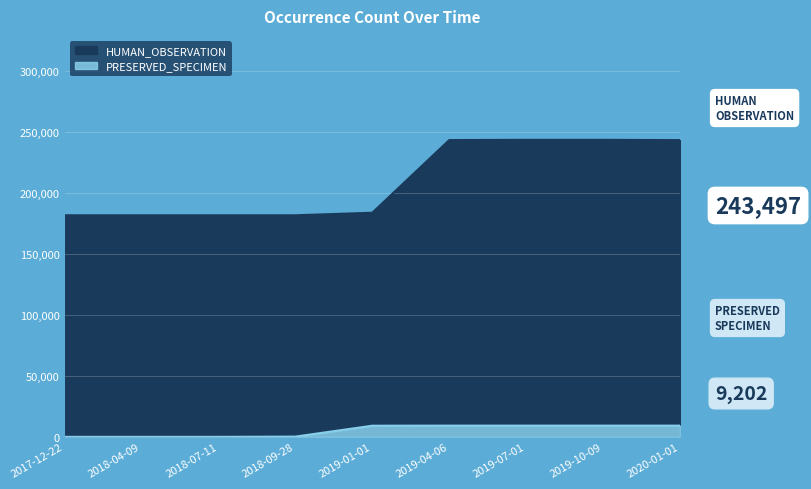

Does the chart display data point markers on the line(s)?

No